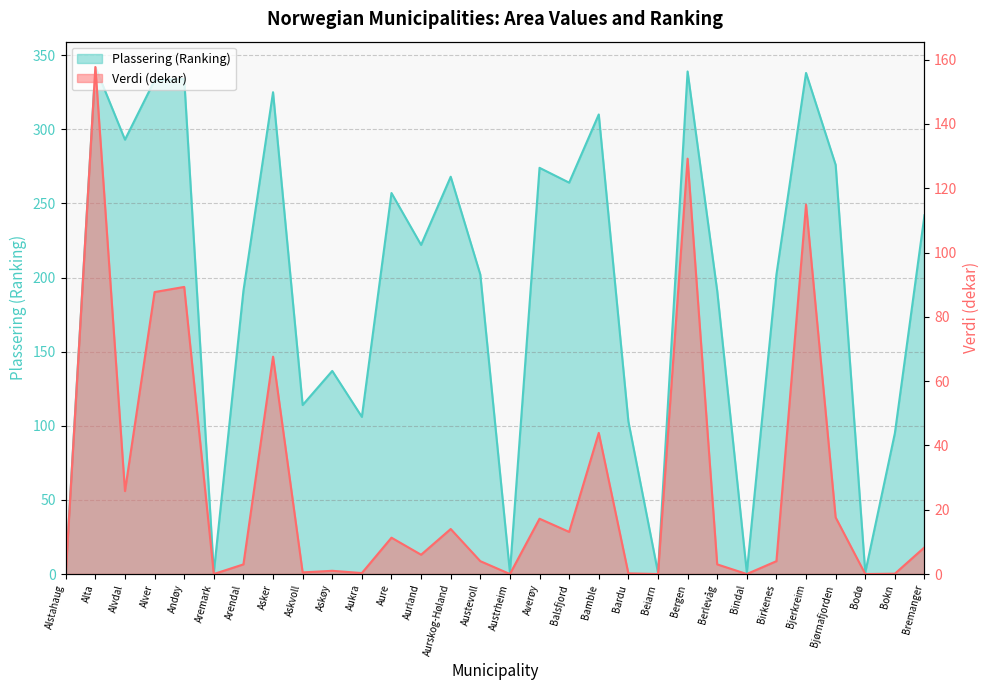

How many values in the Plassering series exceed 222?

14